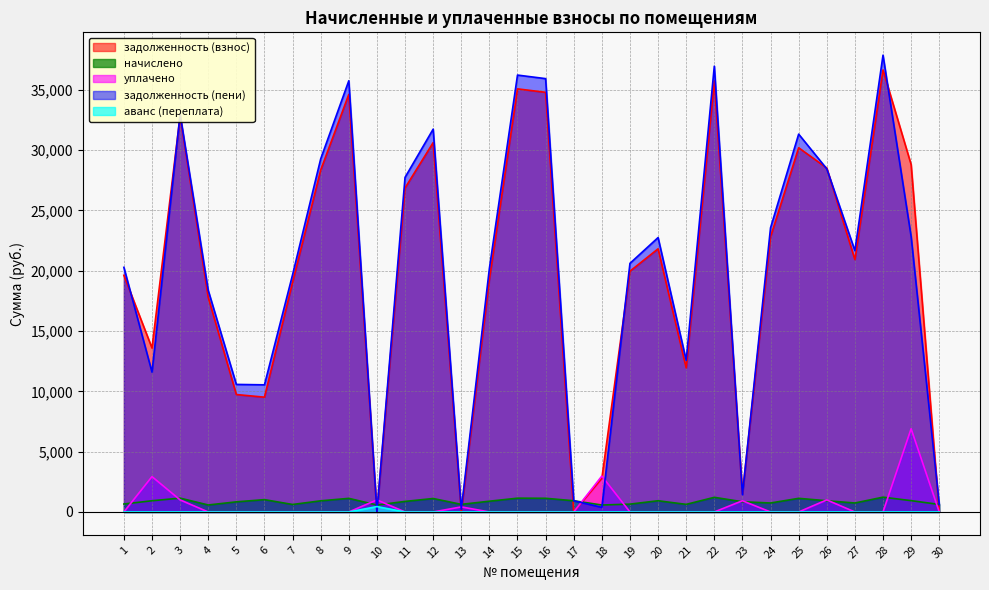

Between 4 and 15, which series saw the biggest shift?

задолженность (пени)